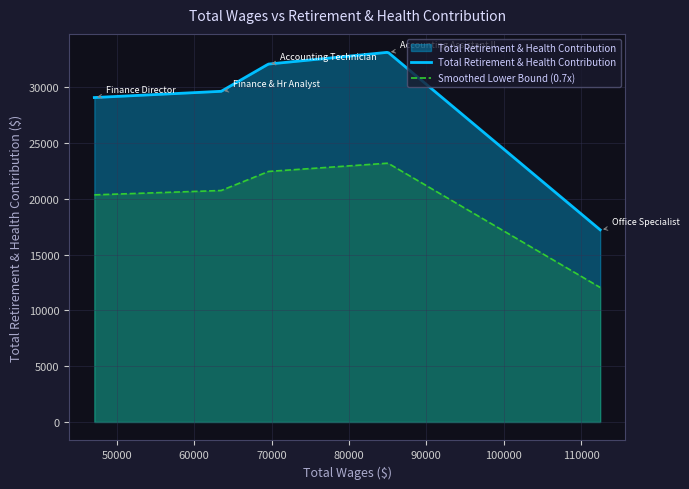

Which series has the largest range (max minus min)?

Total Retirement & Health Contribution